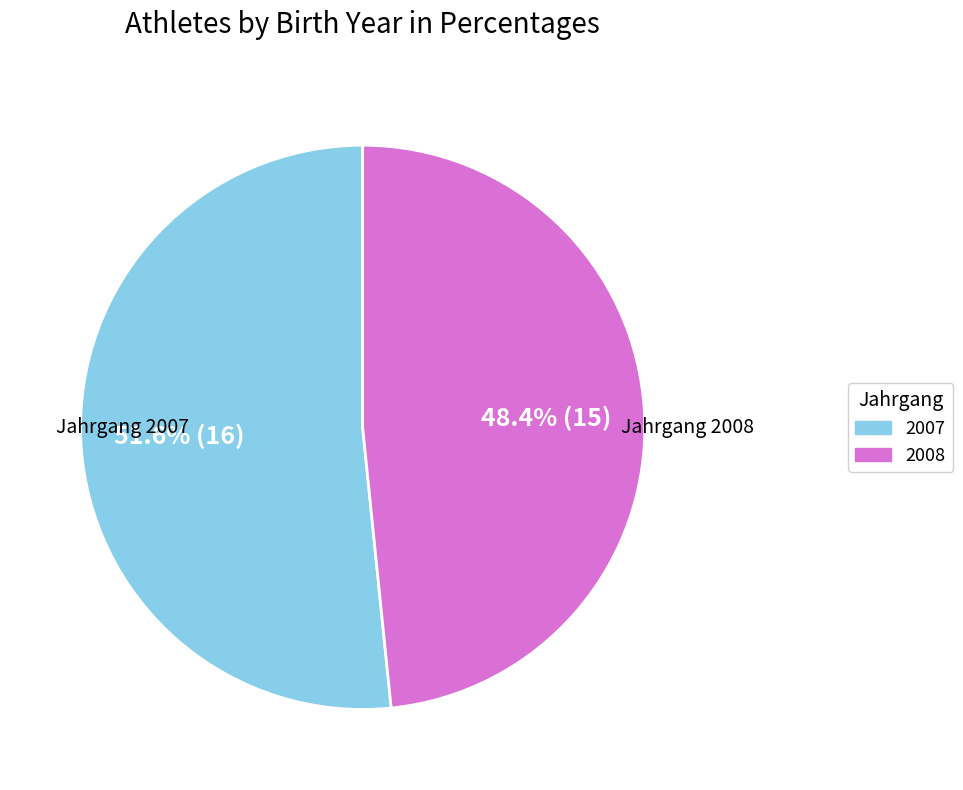

Is it true that 2007 is 52% of the pie?

True